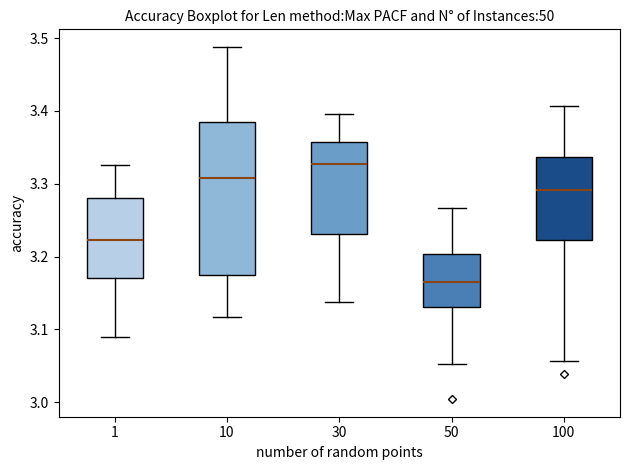

Reading left to right, read every box against the y-axis: the position of its median line, the range the box covers, and the ends of its whiskers. The values are not printed on the chart, so give them approximately, as read against the axis.

1: median 3.22, box 3.17 to 3.28, whiskers 3.09 to 3.33
10: median 3.31, box 3.17 to 3.38, whiskers 3.12 to 3.49
30: median 3.33, box 3.23 to 3.36, whiskers 3.14 to 3.40
50: median 3.17, box 3.13 to 3.20, whiskers 3.05 to 3.27
100: median 3.29, box 3.22 to 3.34, whiskers 3.06 to 3.41